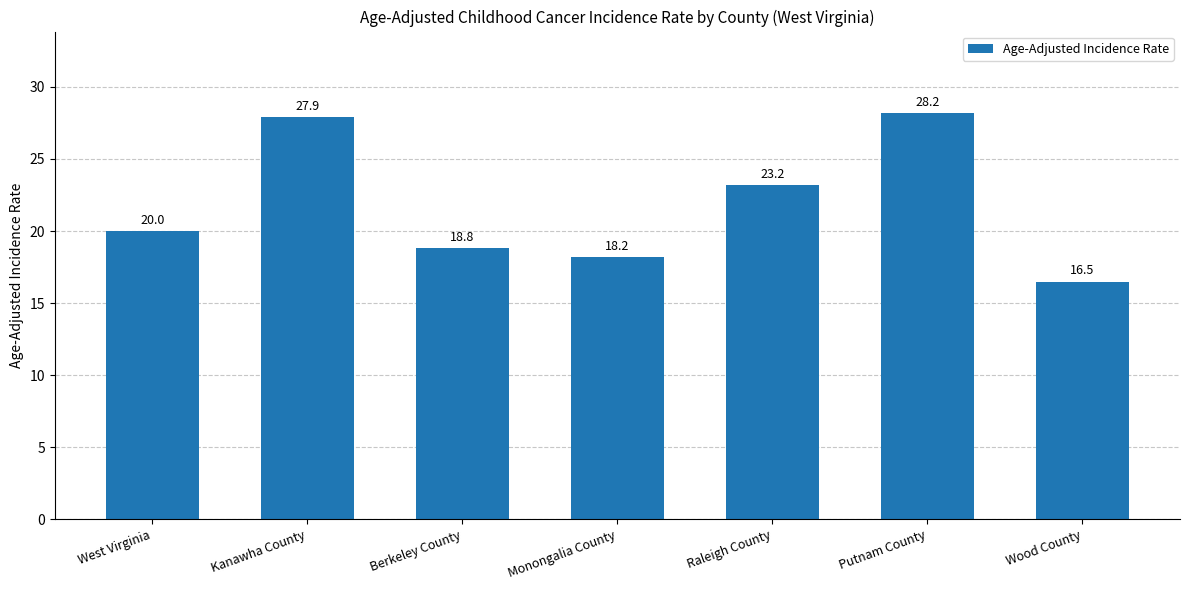

The chart shows a value of 18.8 at Berkeley County. True or false?

True